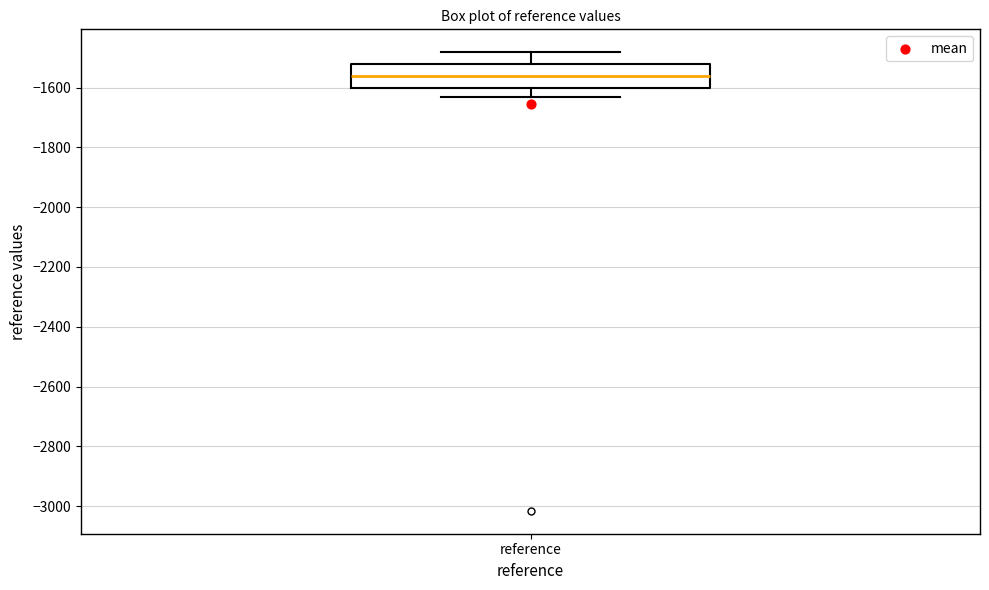

Read this box plot against the y-axis: the position of the median line, the range covered by the box, and the ends of both whiskers. The values are not printed on the chart, so give them approximately, as read against the axis.

median -1560, box -1600 to -1520, whiskers -1640 to -1480